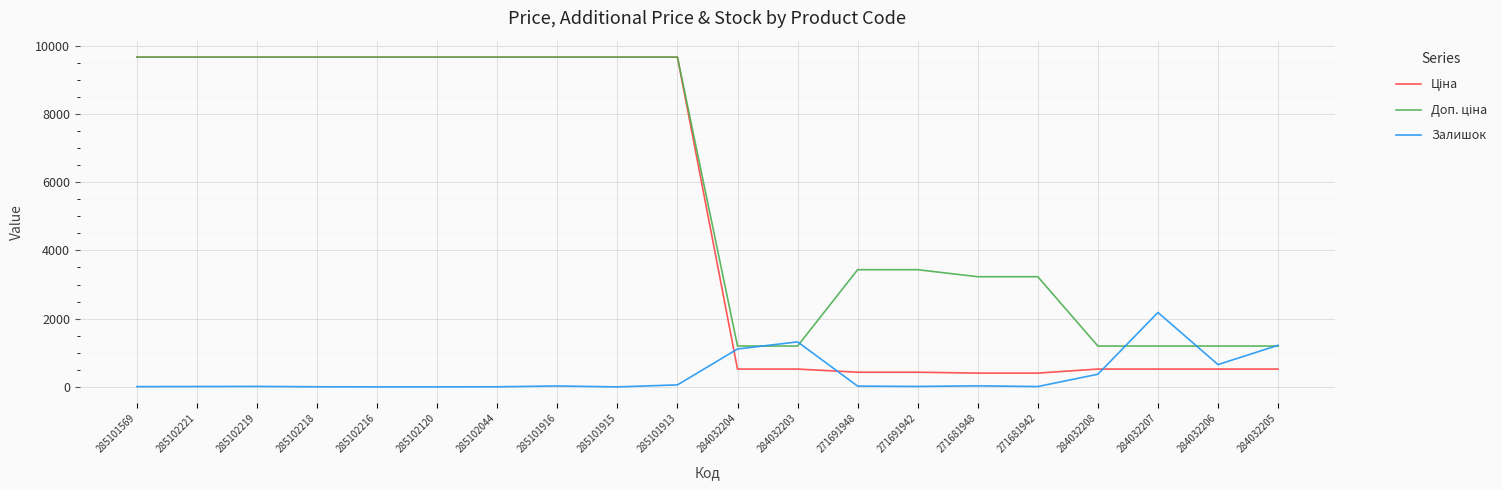

True or false: Залишок has a value of 1223.6 at 285102120.

False